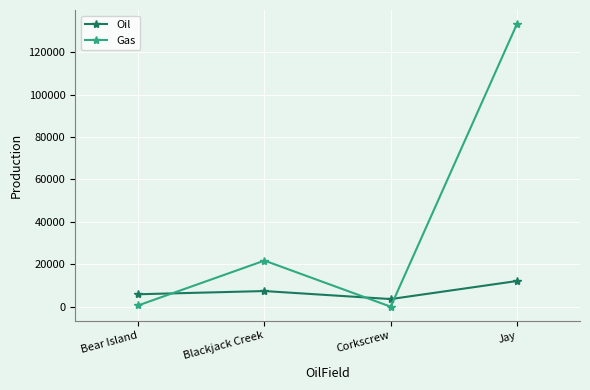

Reading left to right, transcribe all the data shown in this chart.

Oil: 5856	7372	3587	12099
Gas: 614	21734	0	133250